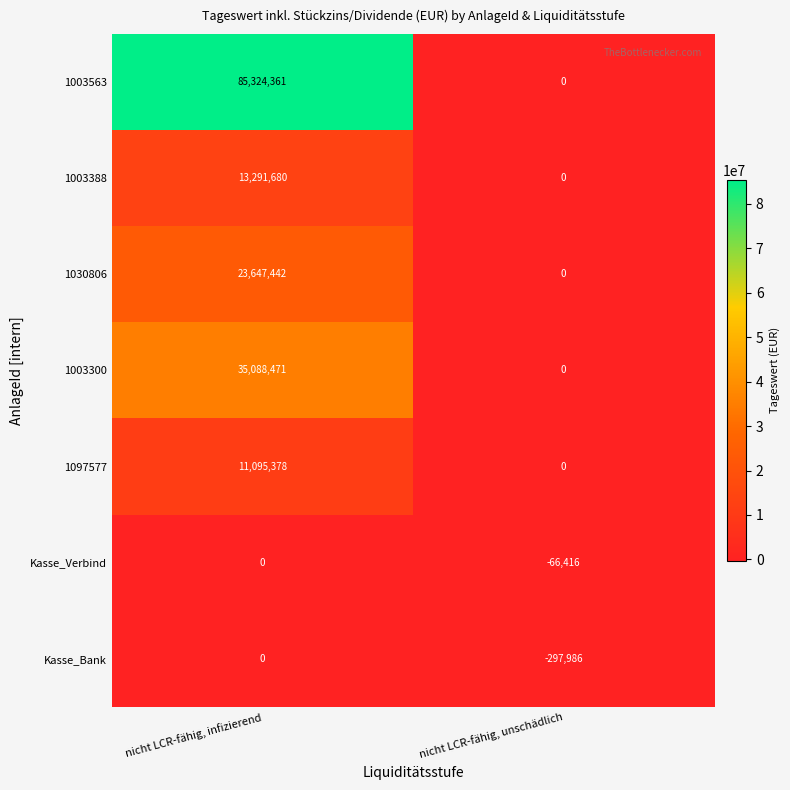

What is the sum of the 1030806 values at nicht LCR-fähig, unschädlich and nicht LCR-fähig, infizierend?

23647442